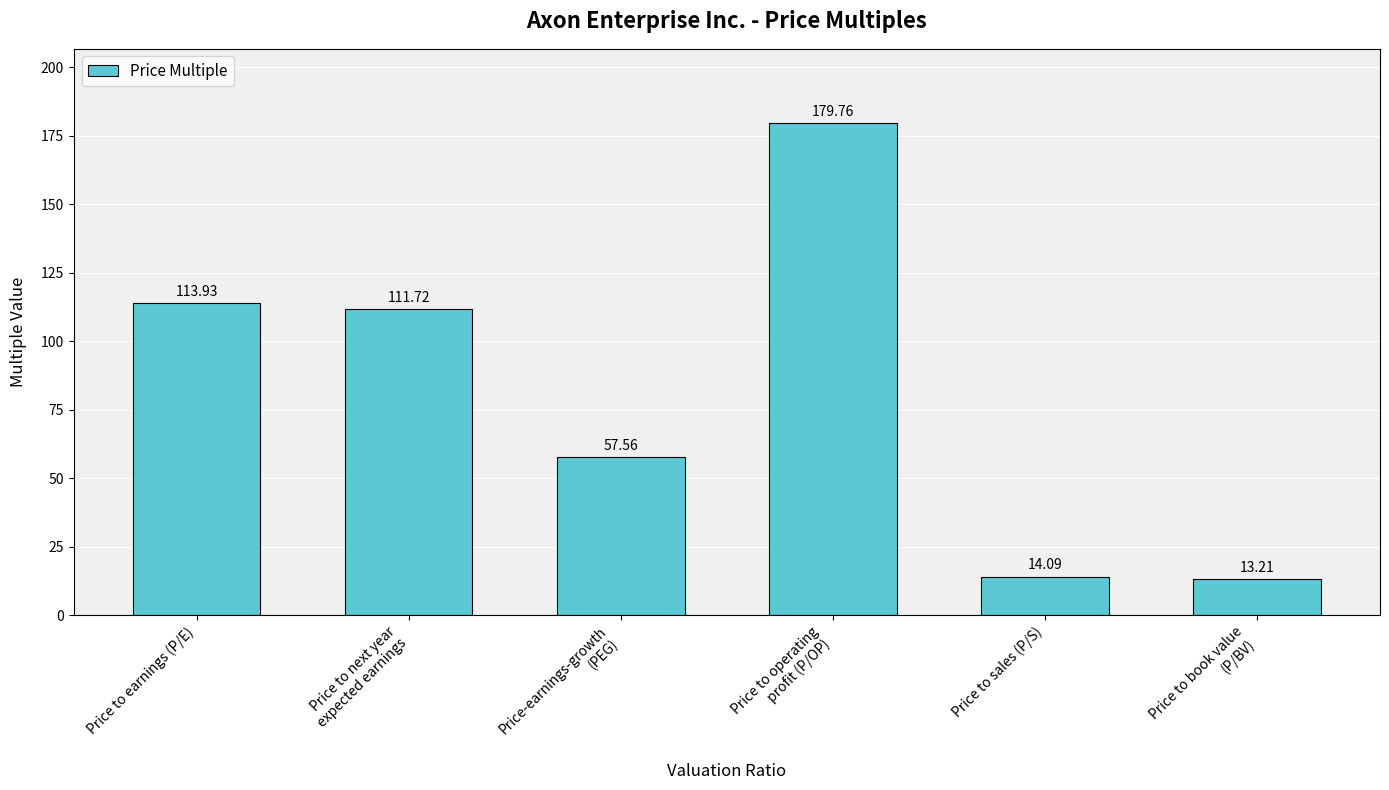

Reading left to right, list all the values displayed in this chart.

113.9	111.7	57.6	179.8	14.1	13.2